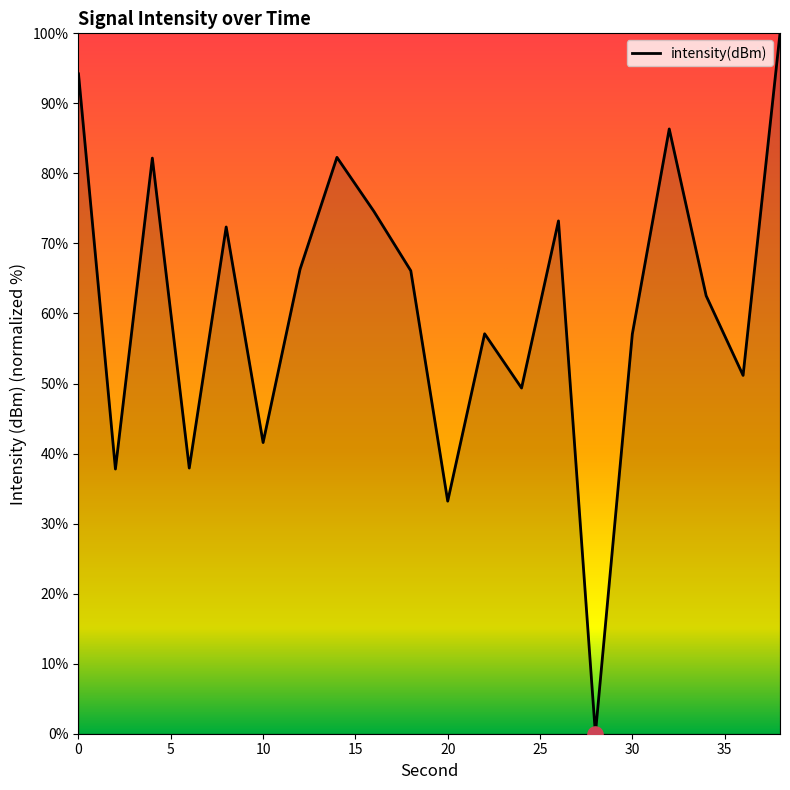

What is the difference between the maximum and minimum values?

100.0